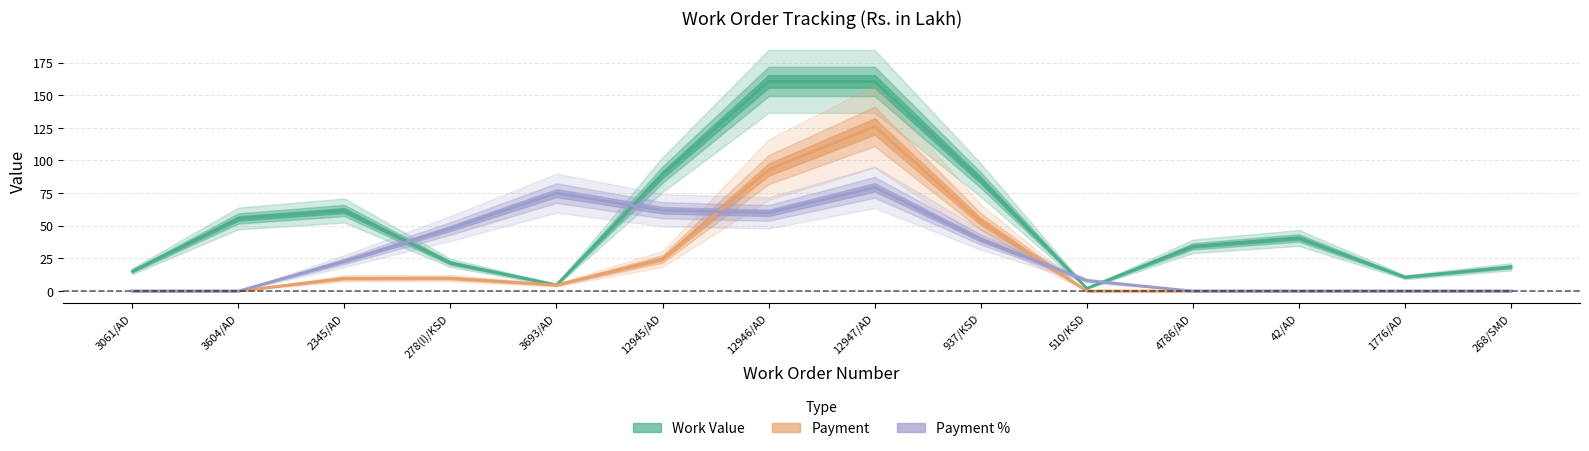

How many lines are shown in the chart?

4